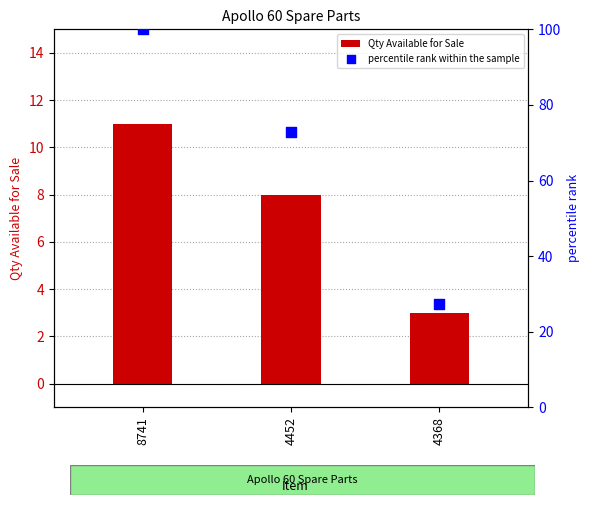

Which series reaches the minimum Y coordinate?

Qty Available for Sale